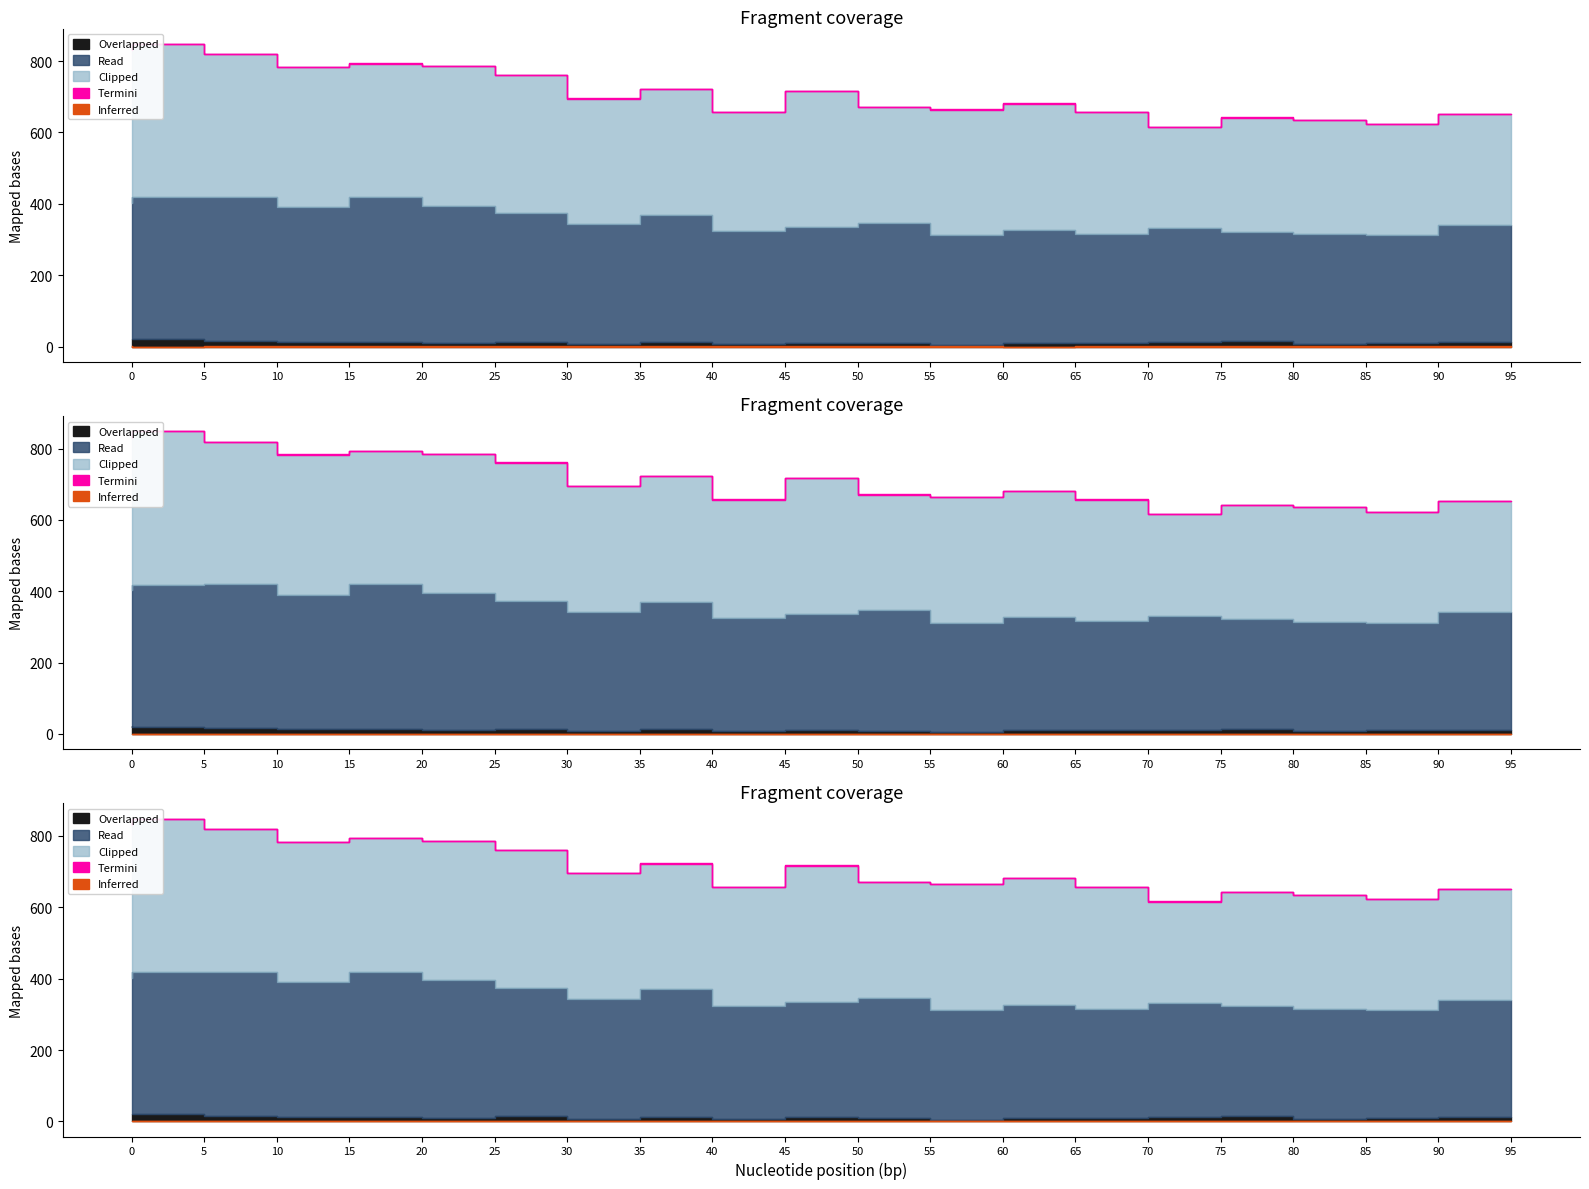

Which series has the widest spread of values?

Clipped